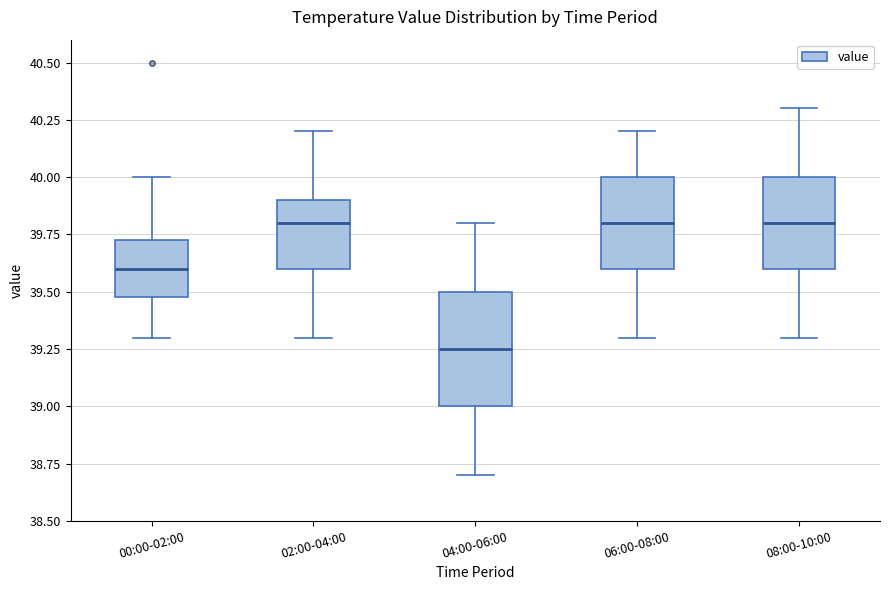

Where is the upper edge of the box for 02:00-04:00 on the y-axis? The values are not printed on the chart, so give them approximately, as read against the axis.

39.90